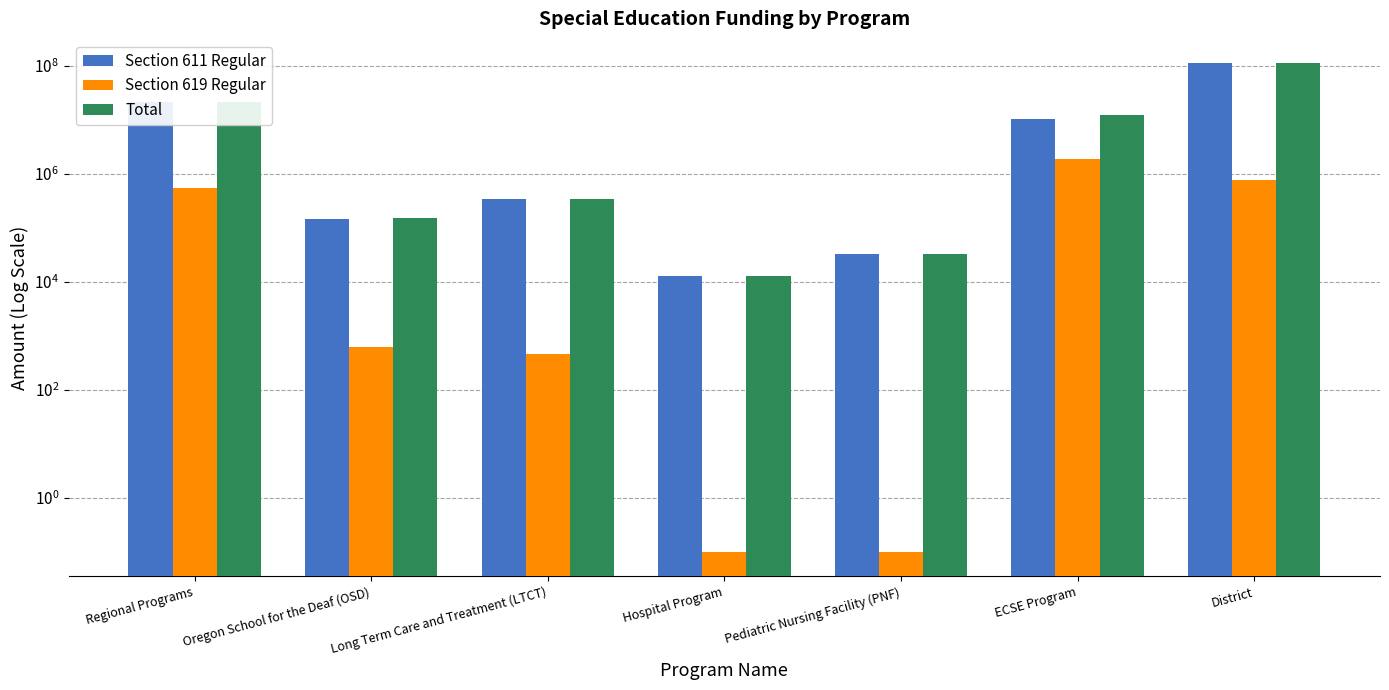

What is the sum of all Section 619 Regular values?

3176421.5